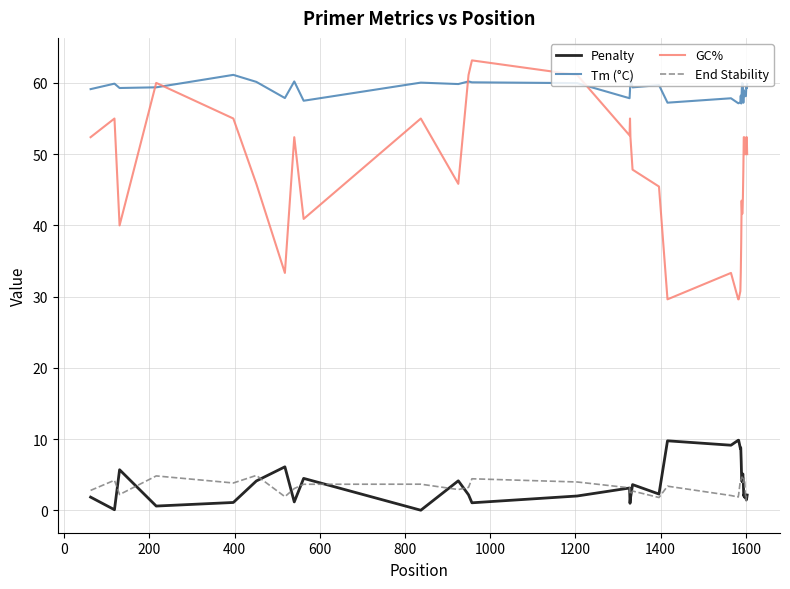

How many lines are shown in the chart?

4